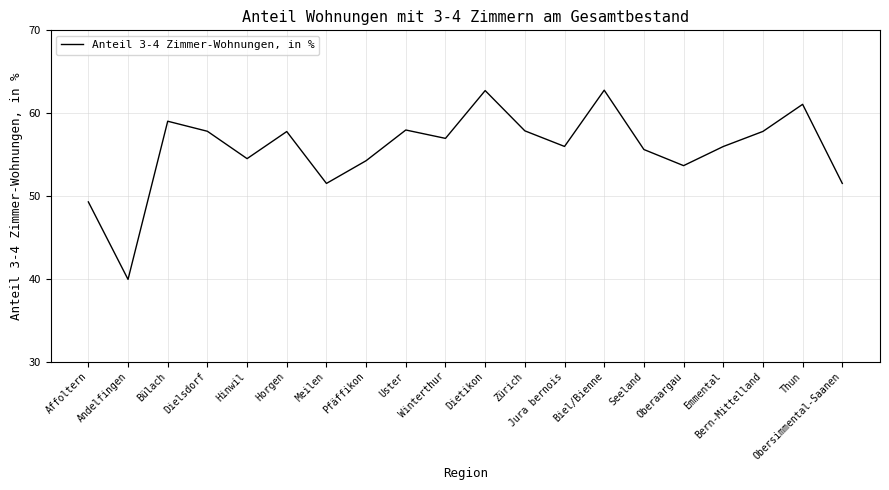

What is the sum of the values at Zürich and Andelfingen?

97.8